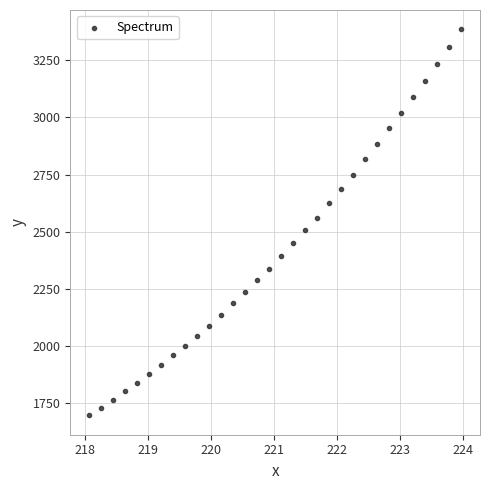

What is the range of X values (max minus min)?

5.9